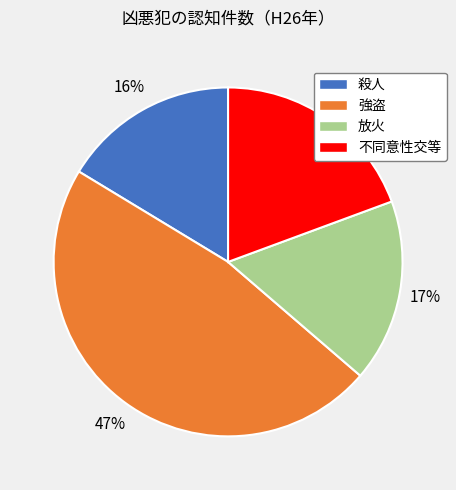

To the nearest percent, what portion does 放火 represent?

17%